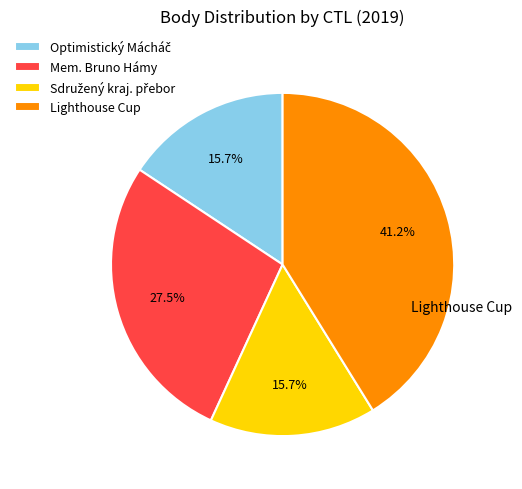

Is Lighthouse Cup the majority of the pie?

No